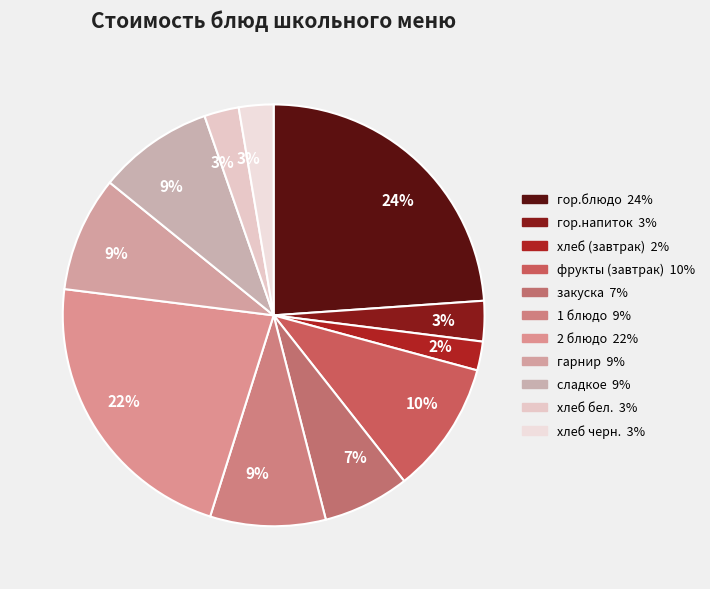

Count the number of slices in the pie.

11